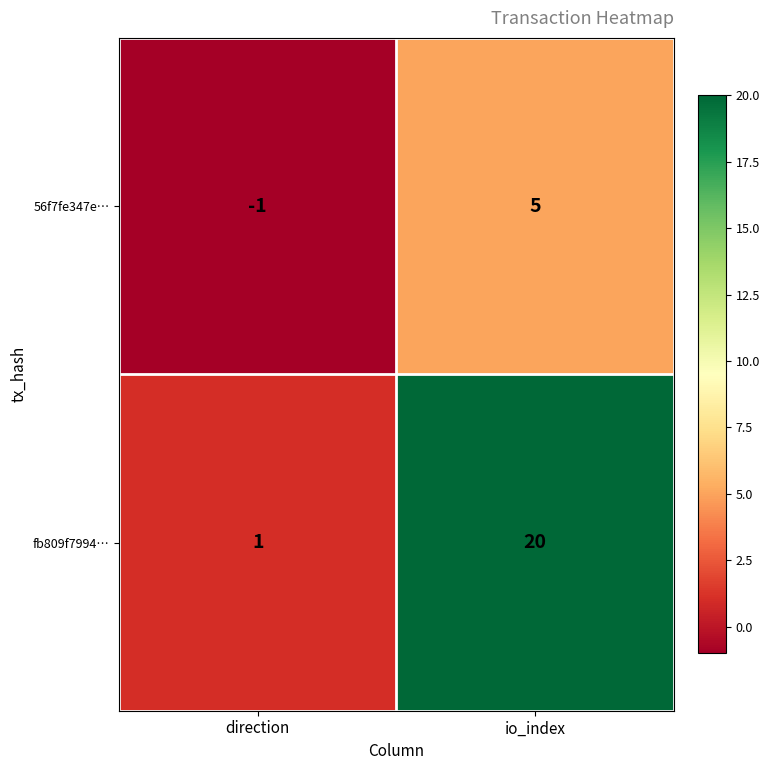

Which series has the widest spread of values?

fb809f7994…